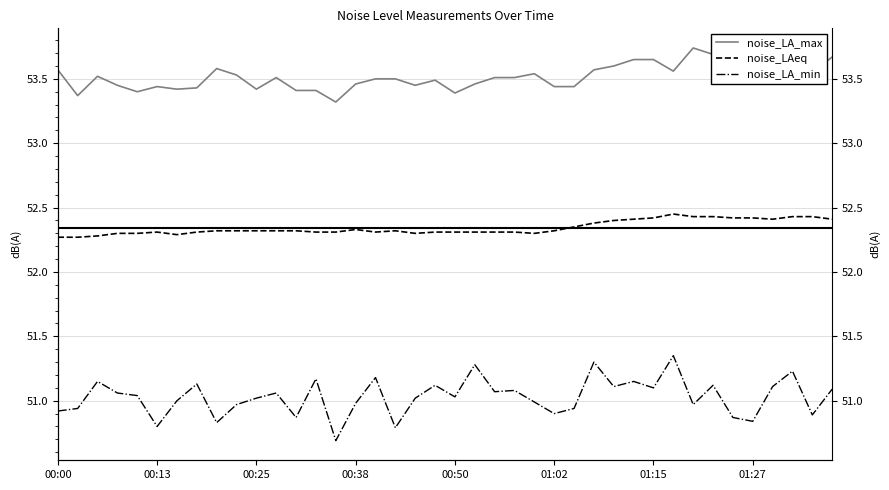

What is the lowest value of the noise_LA_min series?

50.7